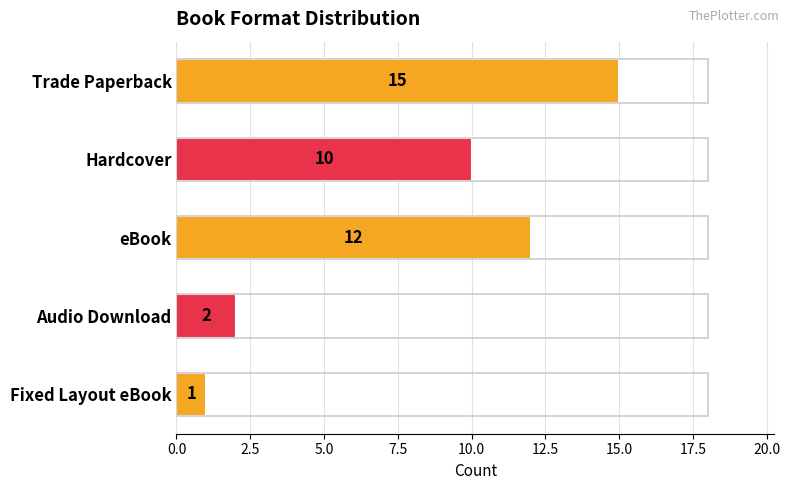

Rank the categories by value from highest to lowest.

Trade Paperback, eBook, Hardcover, Audio Download, Fixed Layout eBook